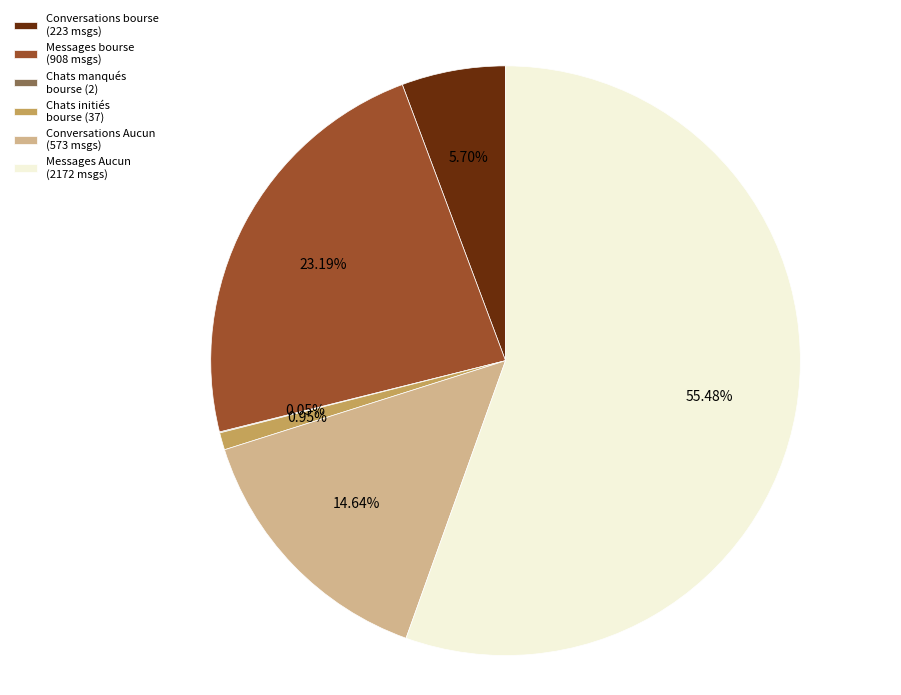

Approximately how many times larger is the value at Messages Aucun (2172 msgs) compared to Conversations Aucun (573 msgs)?

3.8